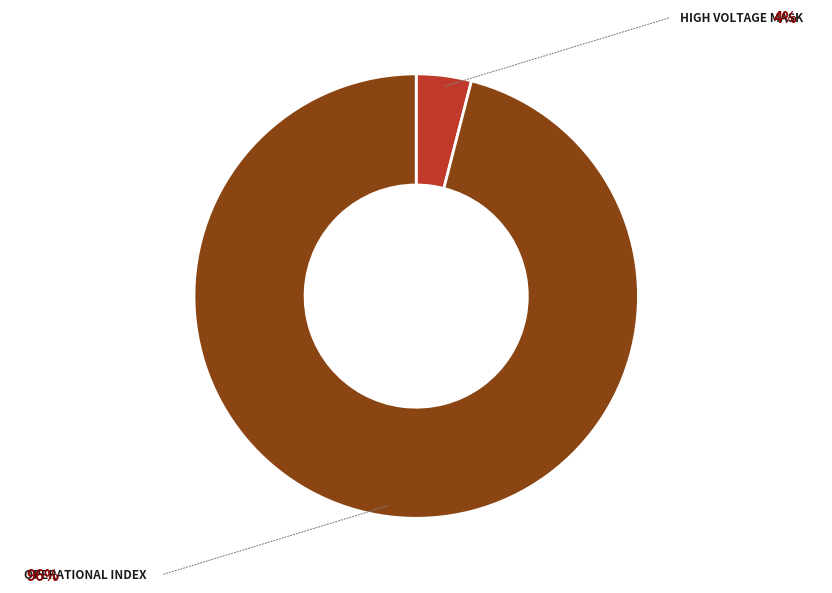

Is there any slice that represents more than half of the pie?

Yes